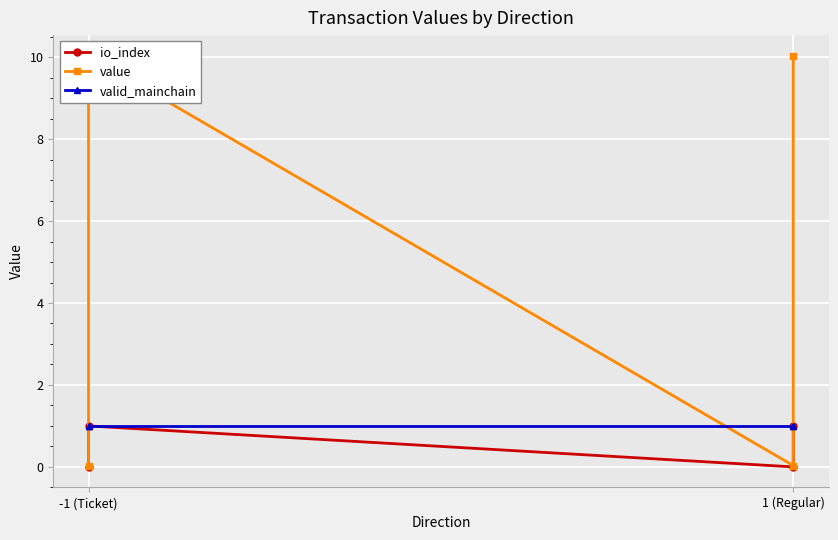

Which category has the lowest value across all series?

-1 (Ticket)